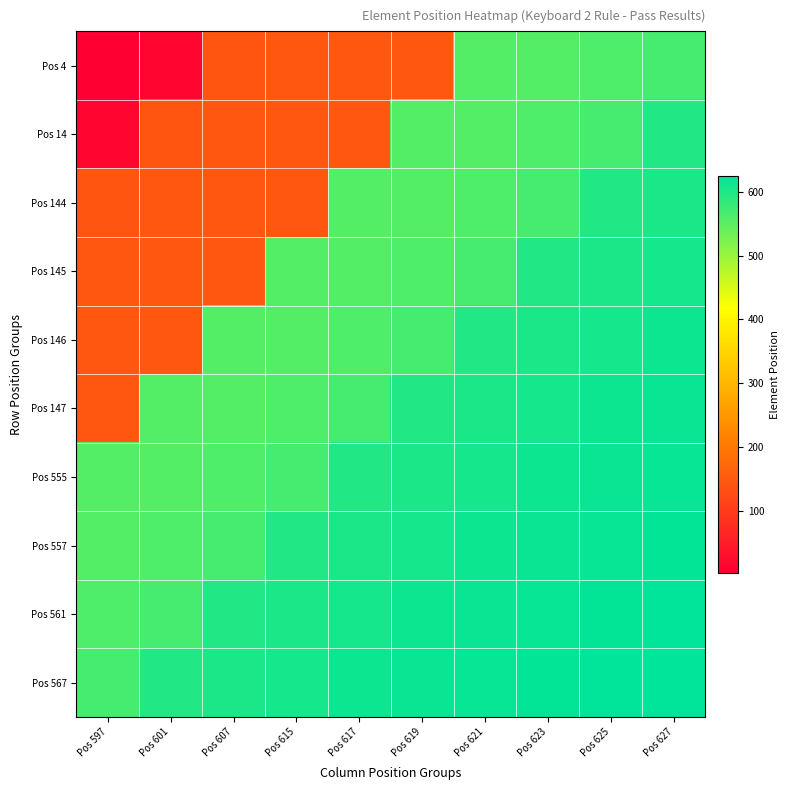

Reading left to right, transcribe all the data shown in this chart.

Pos 4: Pos 597=4	Pos 601=14	Pos 607=144	Pos 615=145	Pos 617=146	Pos 619=147	Pos 621=555	Pos 623=557	Pos 625=561	Pos 627=567
Pos 14: Pos 597=14	Pos 601=144	Pos 607=145	Pos 615=146	Pos 617=147	Pos 619=555	Pos 621=557	Pos 623=561	Pos 625=567	Pos 627=597
Pos 144: Pos 597=144	Pos 601=145	Pos 607=146	Pos 615=147	Pos 617=555	Pos 619=557	Pos 621=561	Pos 623=567	Pos 625=597	Pos 627=601
Pos 145: Pos 597=145	Pos 601=146	Pos 607=147	Pos 615=555	Pos 617=557	Pos 619=561	Pos 621=567	Pos 623=597	Pos 625=601	Pos 627=607
Pos 146: Pos 597=146	Pos 601=147	Pos 607=555	Pos 615=557	Pos 617=561	Pos 619=567	Pos 621=597	Pos 623=601	Pos 625=607	Pos 627=615
Pos 147: Pos 597=147	Pos 601=555	Pos 607=557	Pos 615=561	Pos 617=567	Pos 619=597	Pos 621=601	Pos 623=607	Pos 625=615	Pos 627=617
Pos 555: Pos 597=555	Pos 601=557	Pos 607=561	Pos 615=567	Pos 617=597	Pos 619=601	Pos 621=607	Pos 623=615	Pos 625=617	Pos 627=619
Pos 557: Pos 597=557	Pos 601=561	Pos 607=567	Pos 615=597	Pos 617=601	Pos 619=607	Pos 621=615	Pos 623=617	Pos 625=619	Pos 627=621
Pos 561: Pos 597=561	Pos 601=567	Pos 607=597	Pos 615=601	Pos 617=607	Pos 619=615	Pos 621=617	Pos 623=619	Pos 625=621	Pos 627=623
Pos 567: Pos 597=567	Pos 601=597	Pos 607=601	Pos 615=607	Pos 617=615	Pos 619=617	Pos 621=619	Pos 623=621	Pos 625=623	Pos 627=625